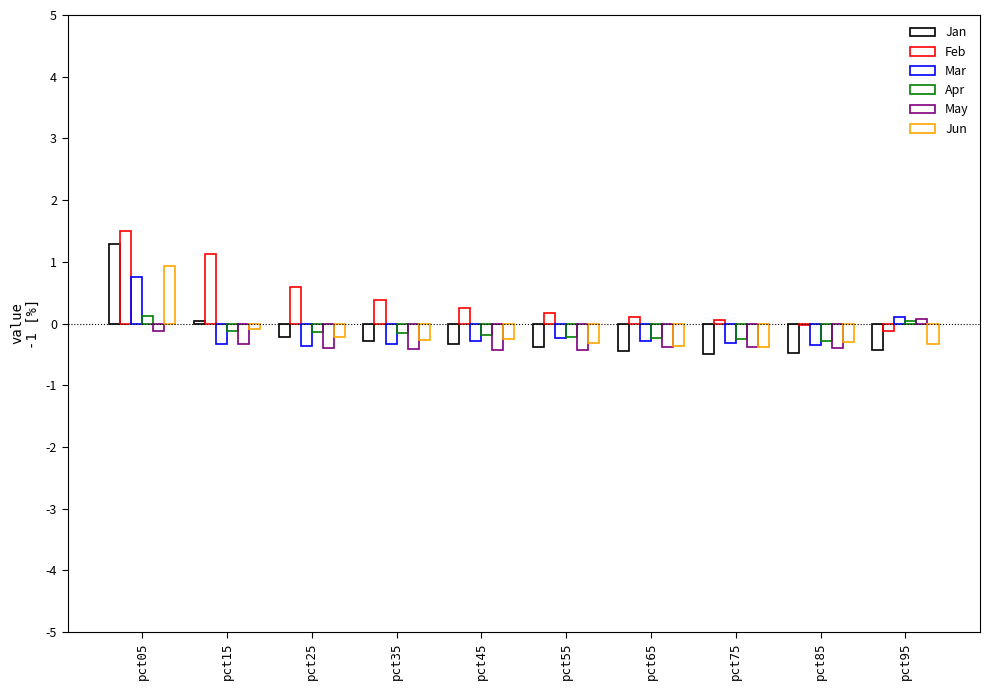

What is the average value of the Apr series?

-0.1